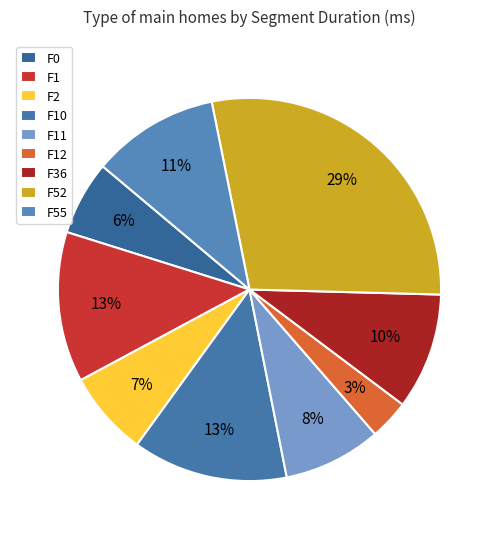

Between F52 and F12, which is larger?

F52